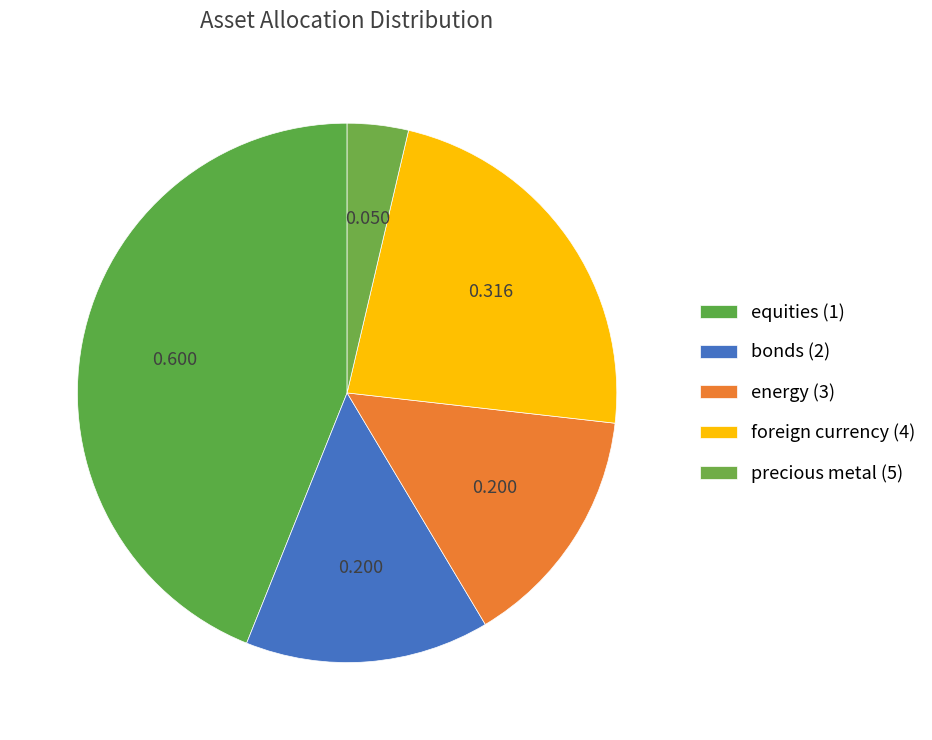

Count the number of slices in the pie.

5